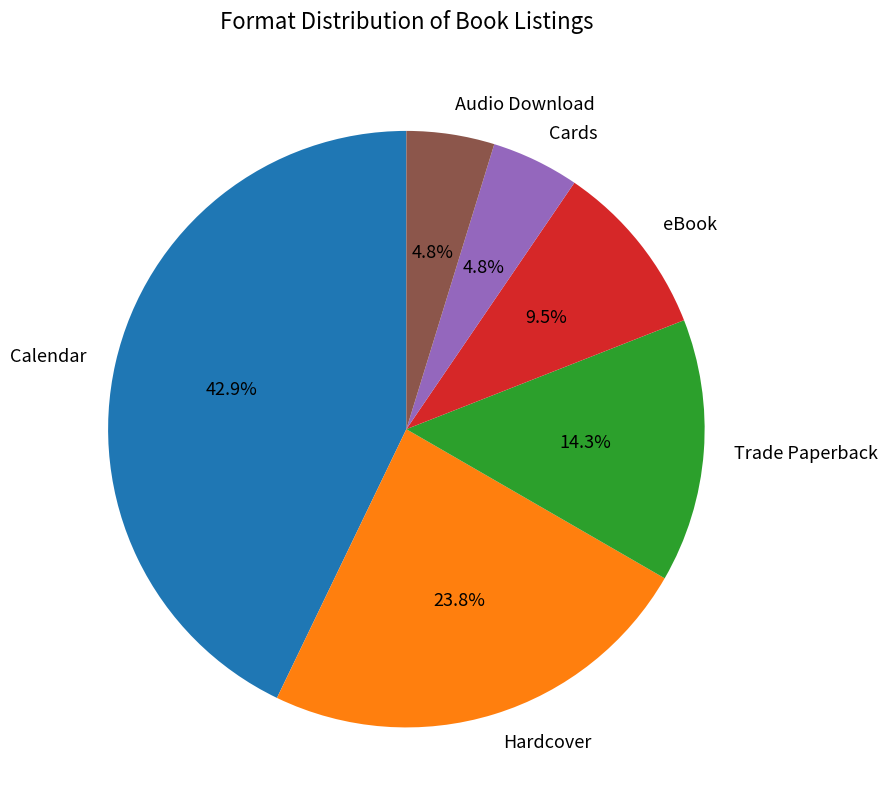

Does Hardcover represent more than half of the total?

No